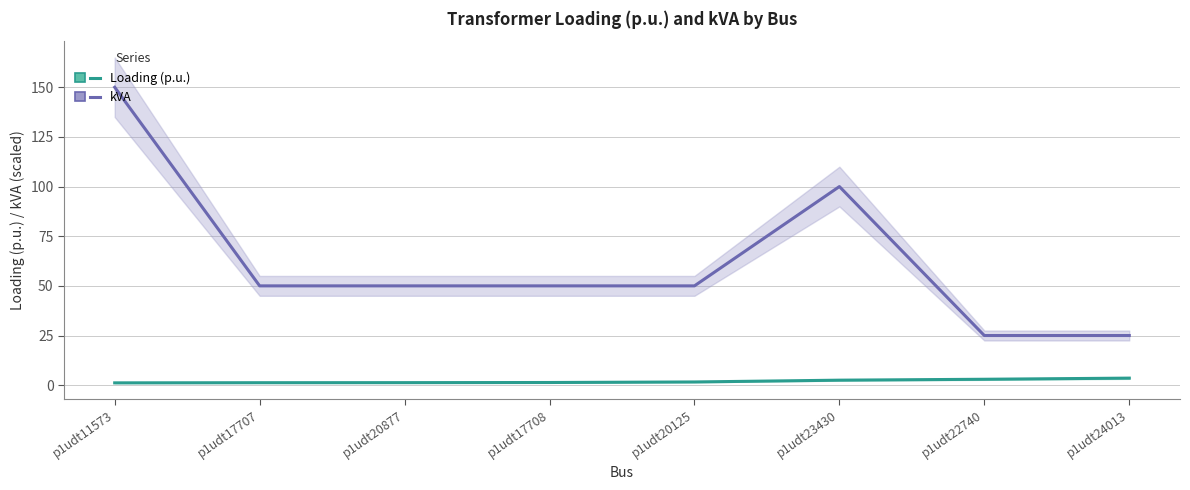

Reading left to right, extract all data points from this chart.

kVA: 150.0	50.0	50.0	50.0	50.0	100.0	25.0	25.0
Loading (p.u.): 1.2	1.2	1.3	1.3	1.6	2.5	3.0	3.6